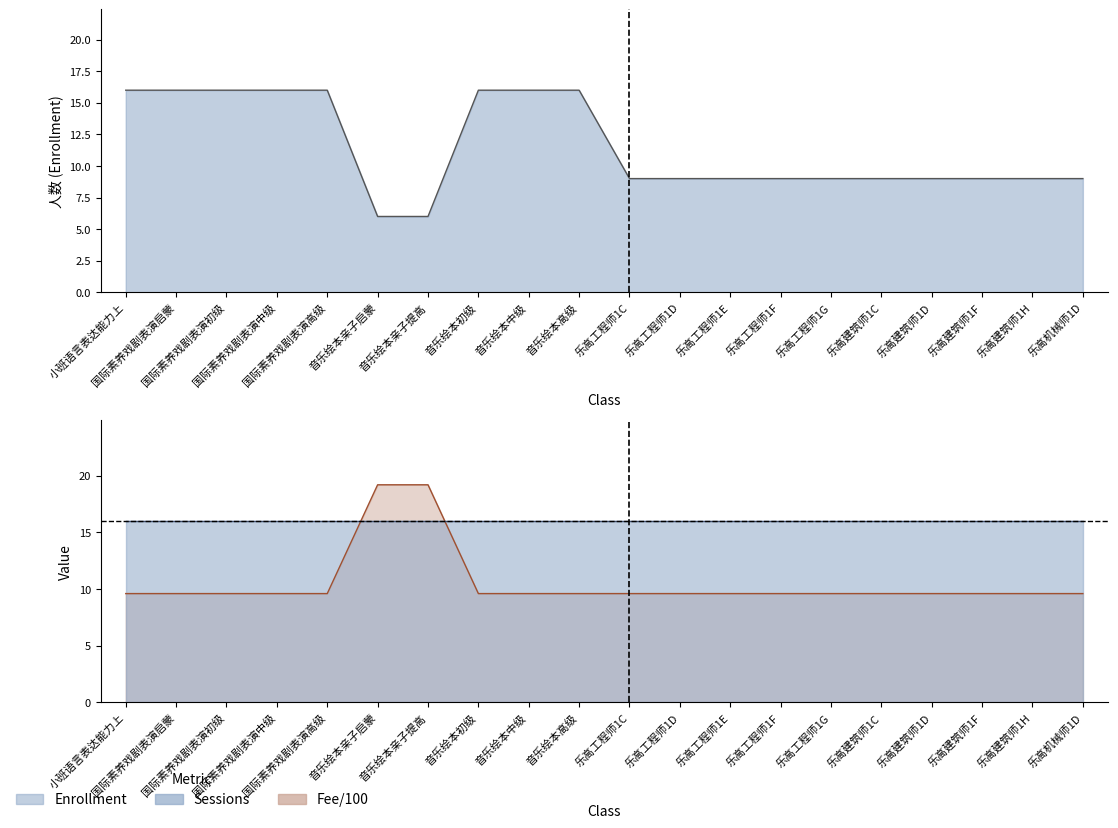

Reading right to left, what are all the values shown in this chart?

人数(Enrollment): 9.0	9.0	9.0	9.0	9.0	9.0	9.0	9.0	9.0	9.0	16.0	16.0	16.0	6.0	6.0	16.0	16.0	16.0	16.0	16.0
学杂费(Fee): 9.6	9.6	9.6	9.6	9.6	9.6	9.6	9.6	9.6	9.6	9.6	9.6	9.6	19.2	19.2	9.6	9.6	9.6	9.6	9.6